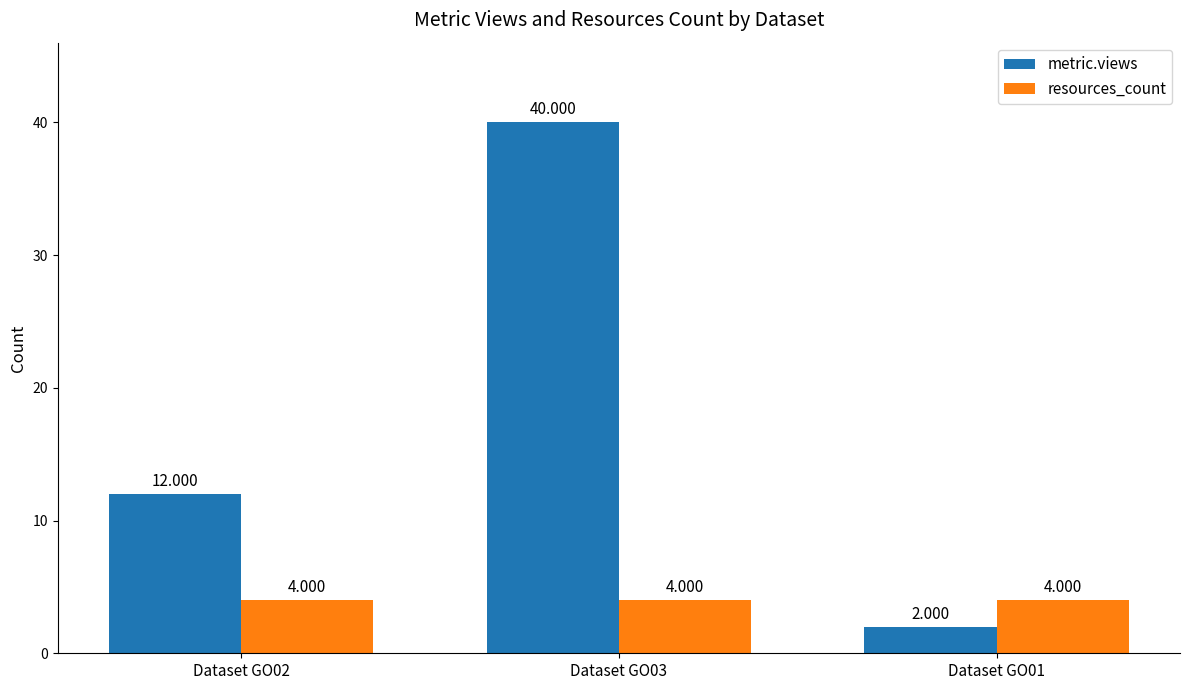

Which series changed the most between Dataset GO03 and Dataset GO01?

metric.views